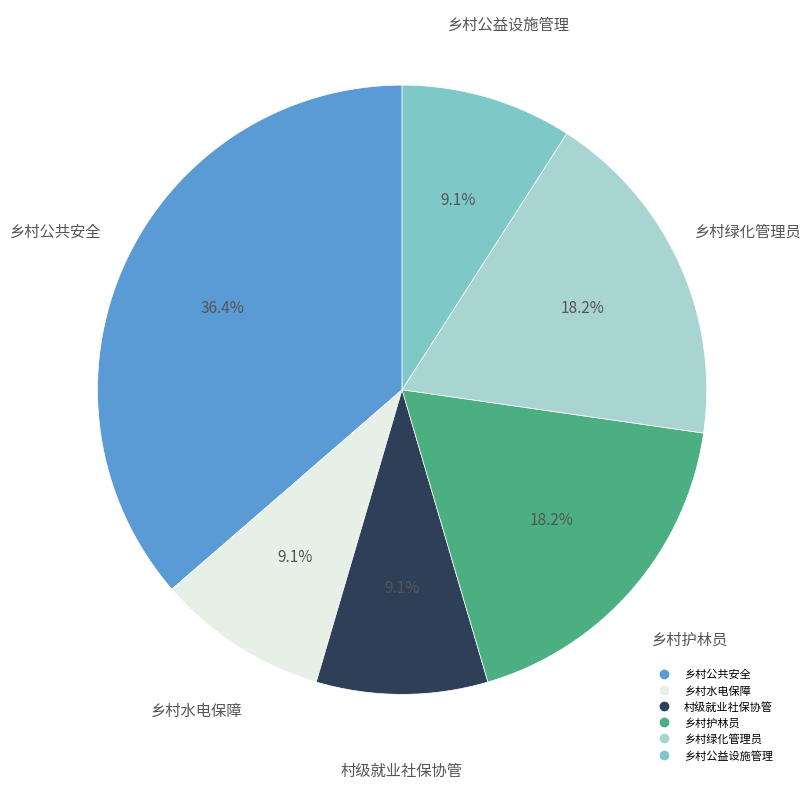

Between 乡村护林员 and 村级就业社保协管, which is larger?

乡村护林员